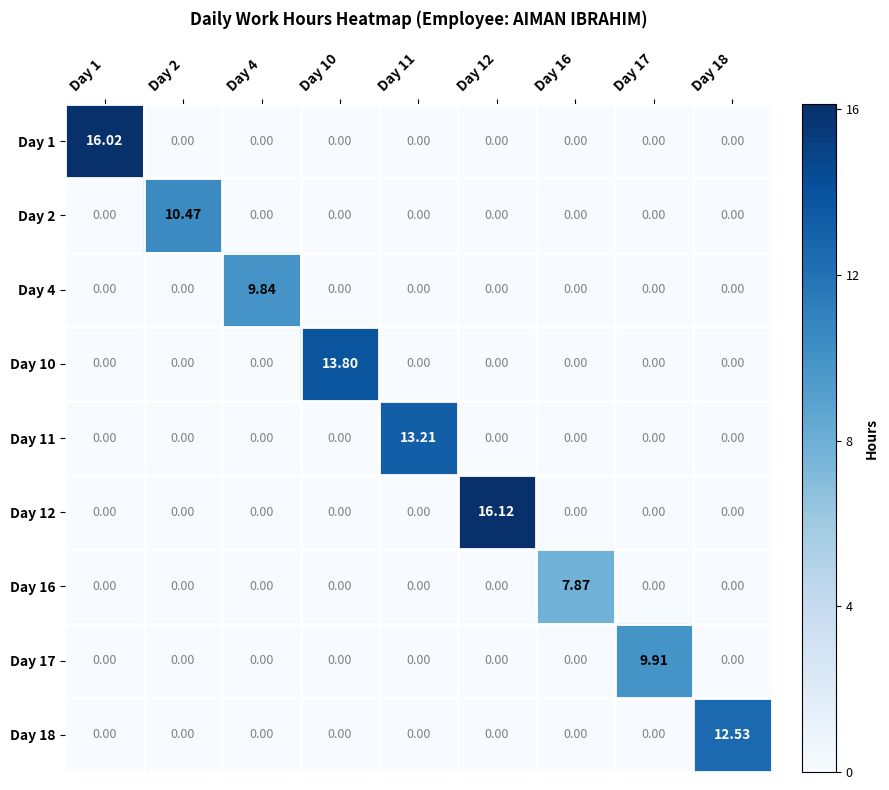

Which series has the largest range (max minus min)?

Day 12